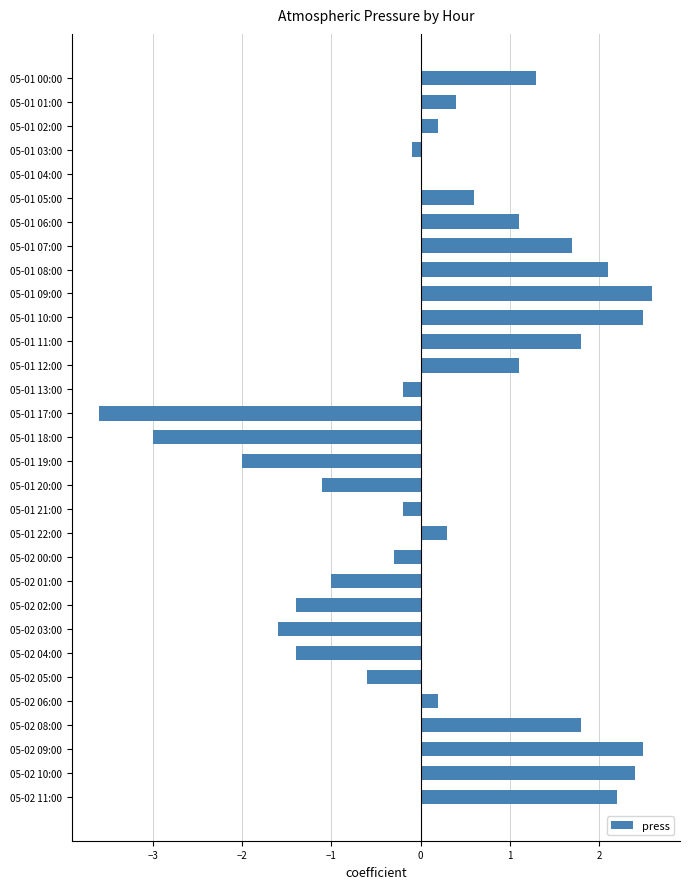

What is the maximum value shown in the chart?

2.6